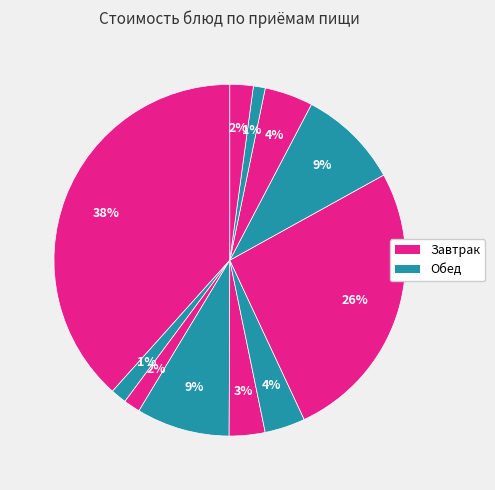

How many segments does this pie chart have?

11